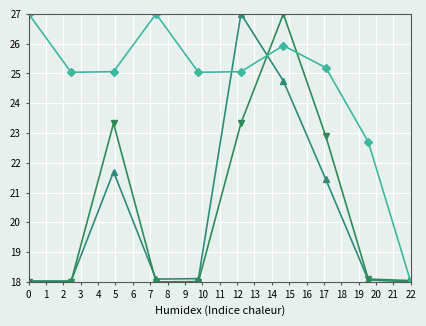

What is the maximum value shown in the chart?

27.0